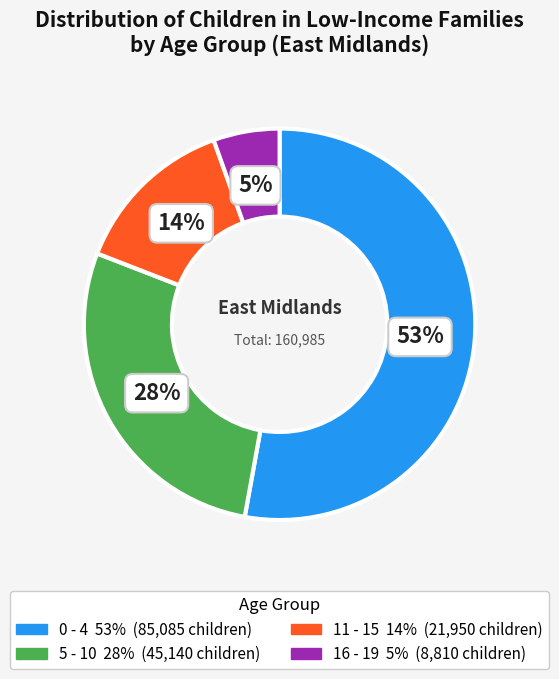

Which category has the biggest portion of the pie?

0 - 4